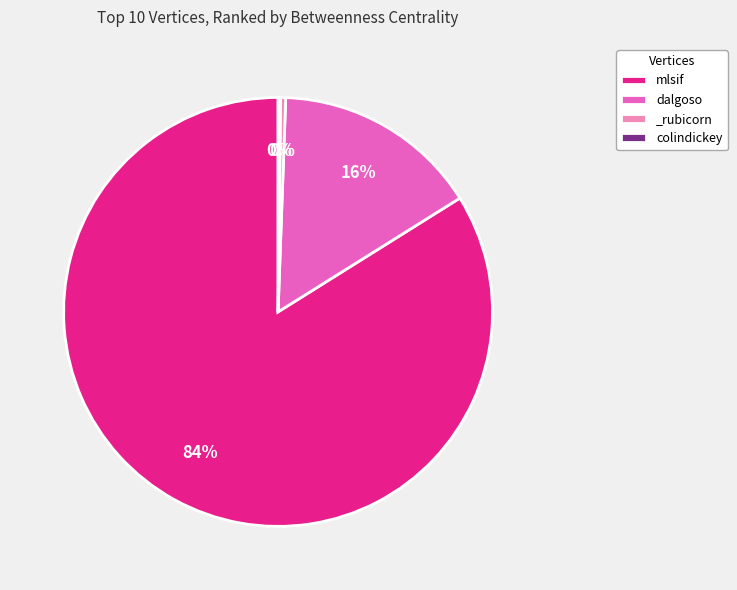

Which slice is the largest?

mlsif